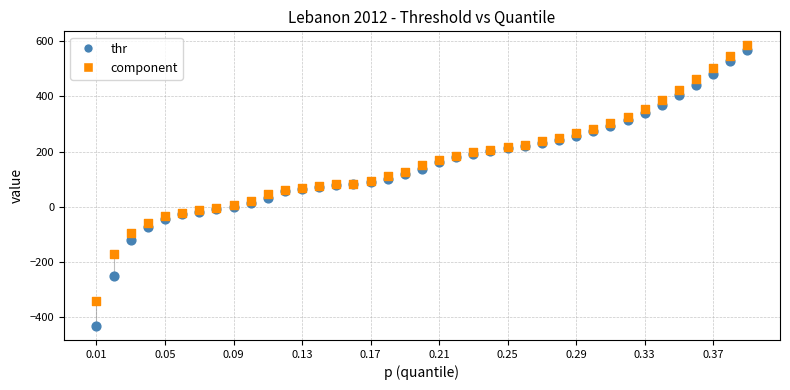

Which series contains the highest Y value?

component